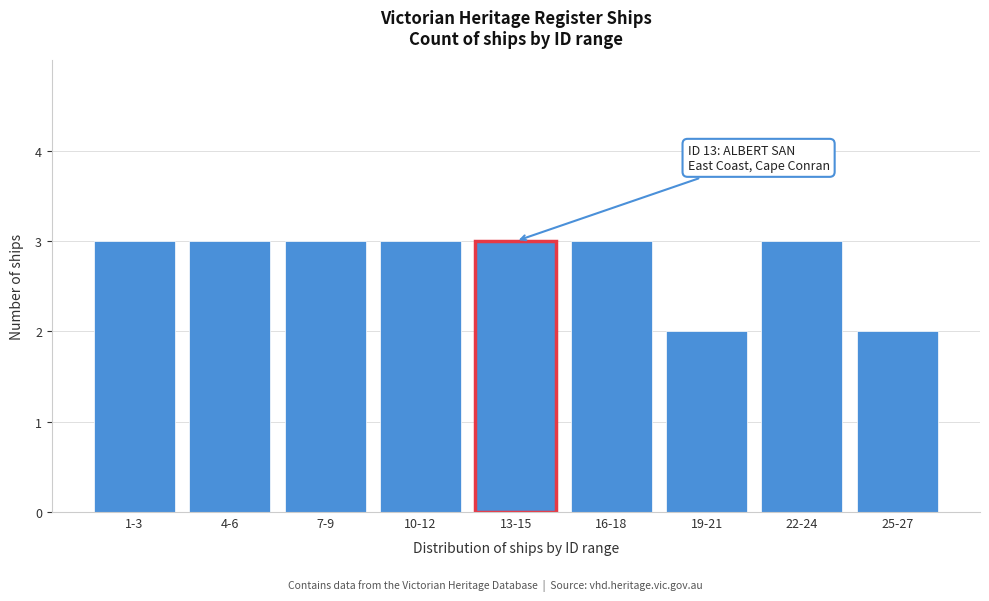

Reading left to right, transcribe all the data shown in this chart.

1-3=3	4-6=3	7-9=3	10-12=3	13-15=3	16-18=3	19-21=2	22-24=3	25-27=2